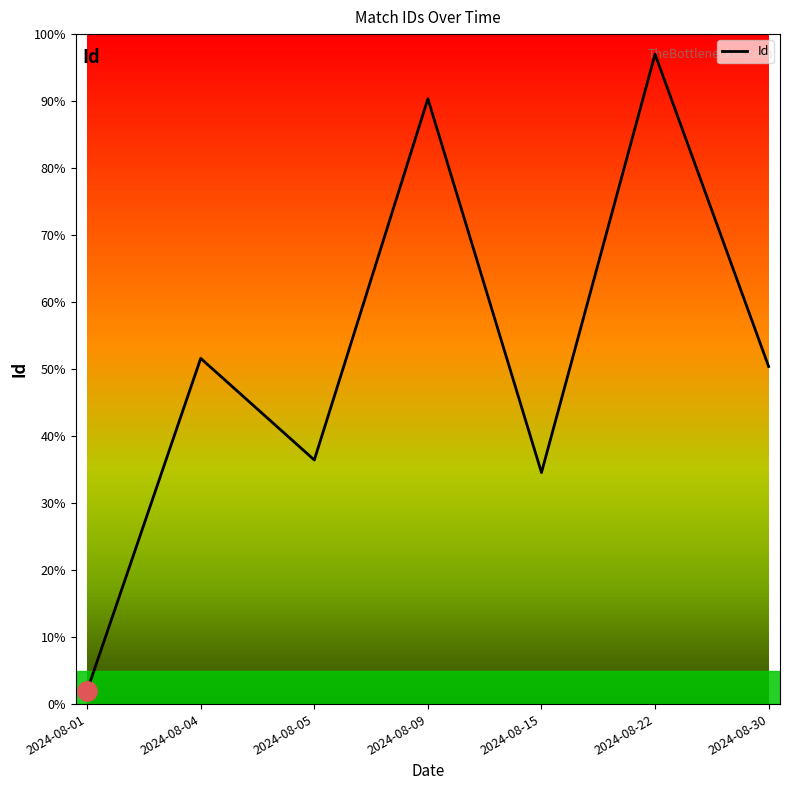

Where is the data nearest to the value 49?

2024-08-30